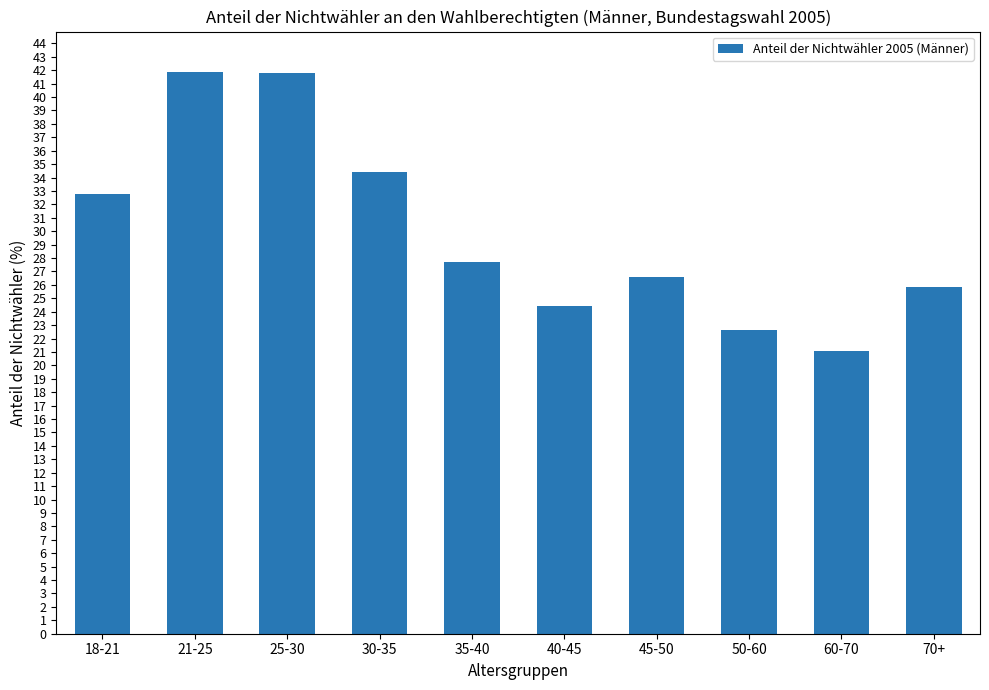

True or false: the data shows 39.0 at 50-60.

False